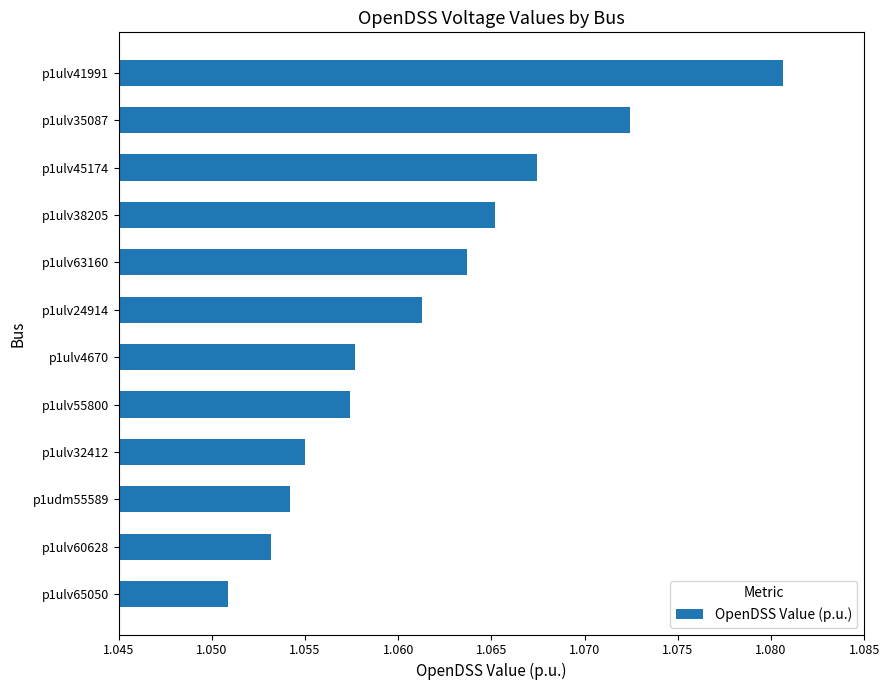

Count the number of categories in the chart.

12